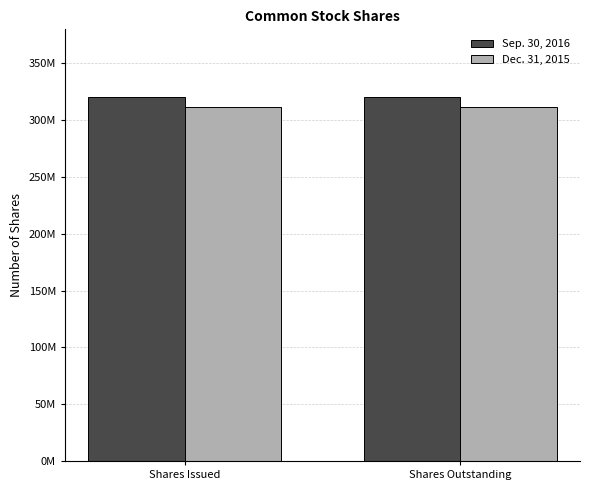

Does the chart contain stacked bars?

No